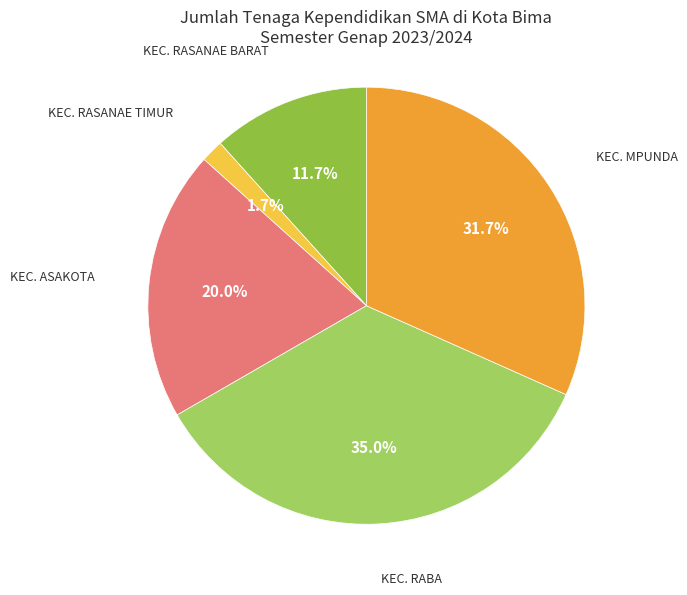

To the nearest percent, what portion does KEC. RASANAE TIMUR represent?

2%